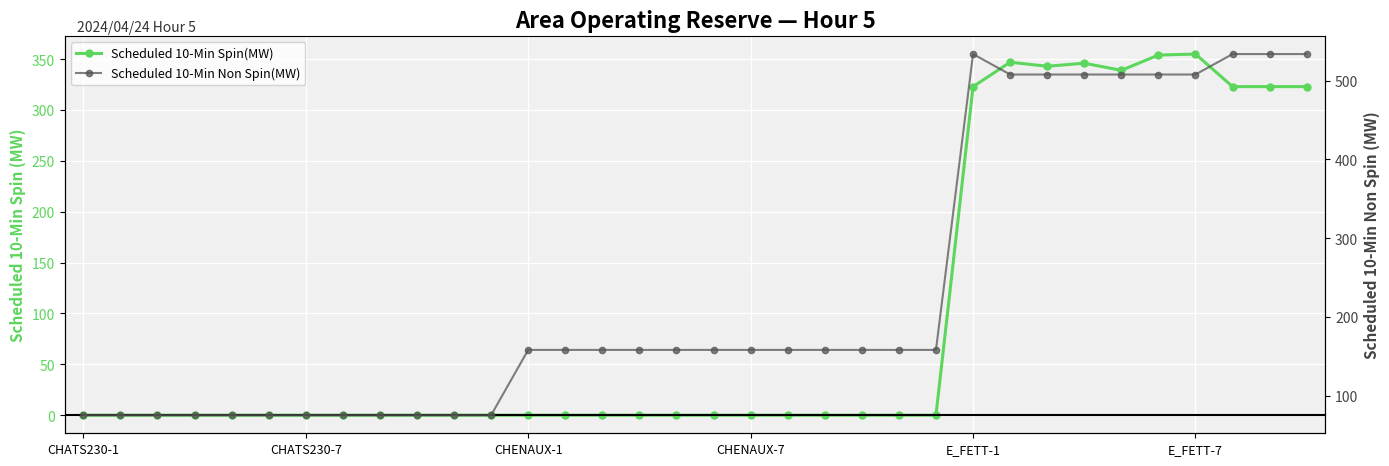

Is the value of Scheduled 10-Min Non Spin(MW) at 21 greater than the value of Scheduled 10-Min Spin(MW) at 25?

No